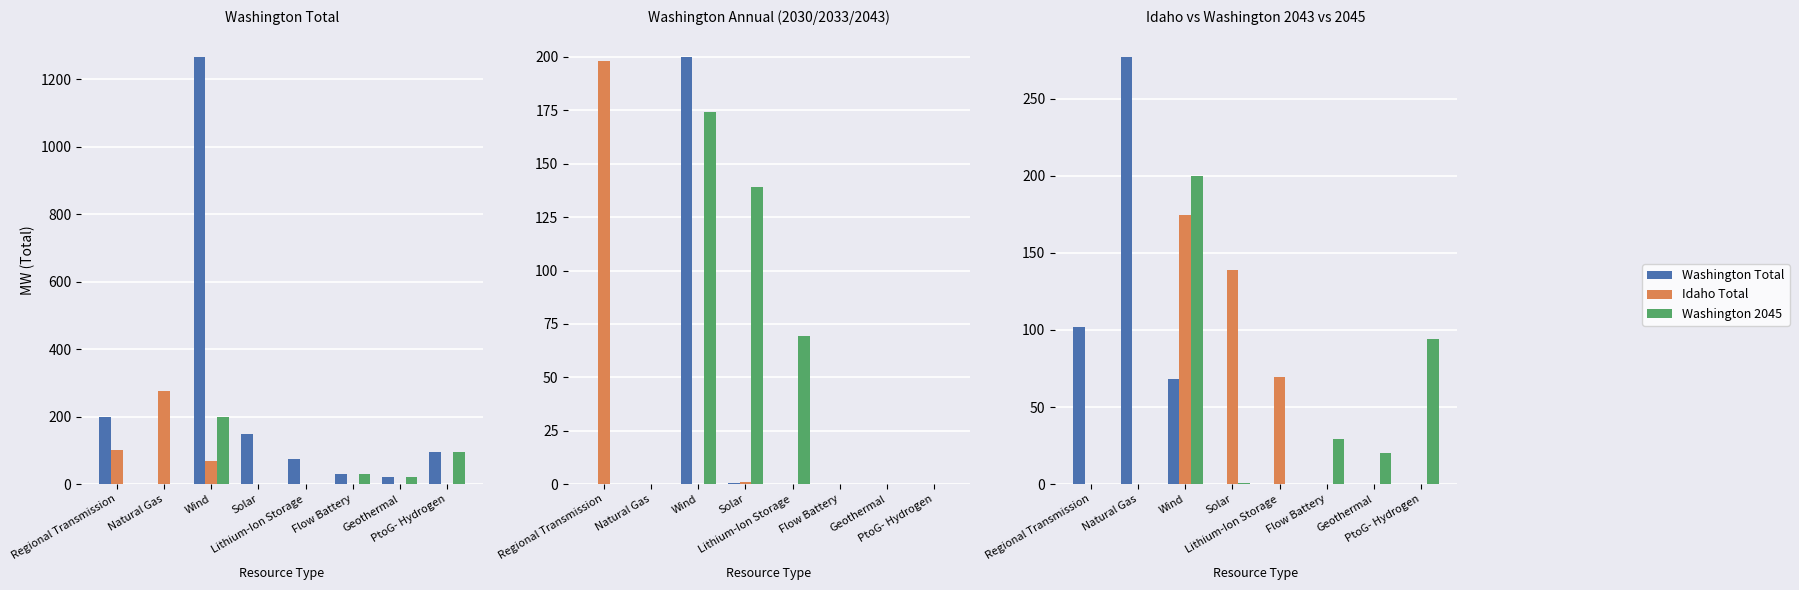

Count the number of categories in the chart.

8